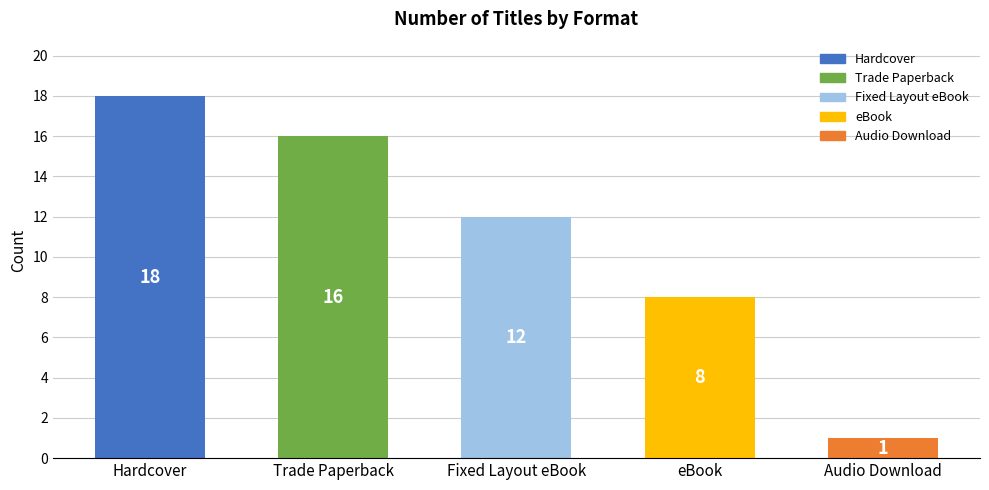

What is the difference between the maximum and minimum values?

17